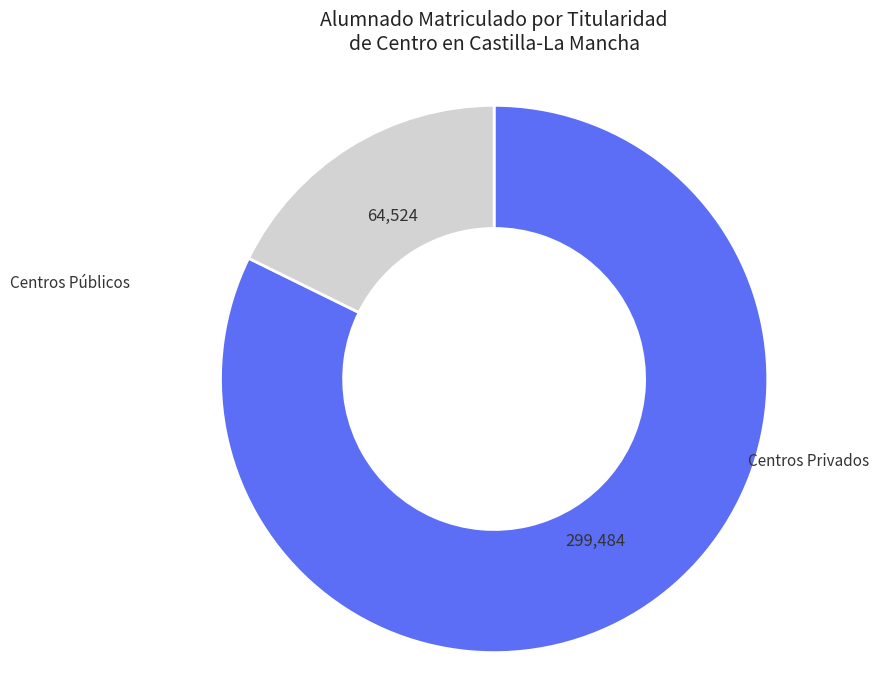

Does any single category account for the majority?

Yes